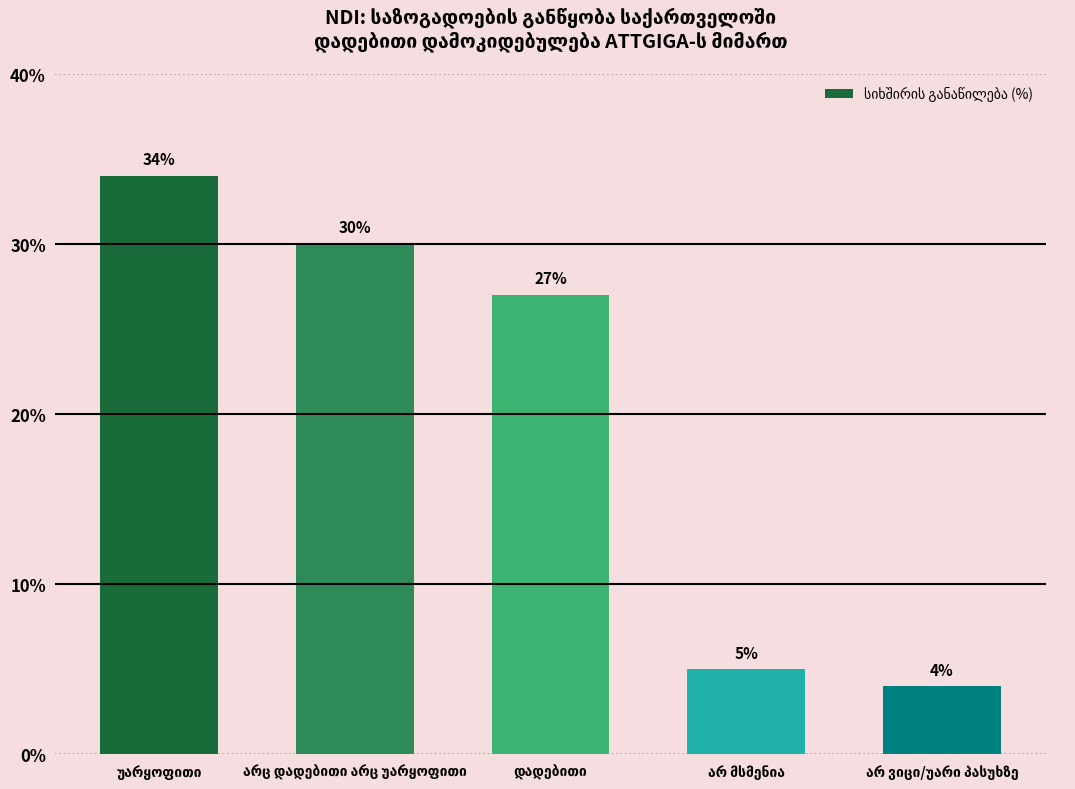

What is the difference between the maximum and minimum values?

30